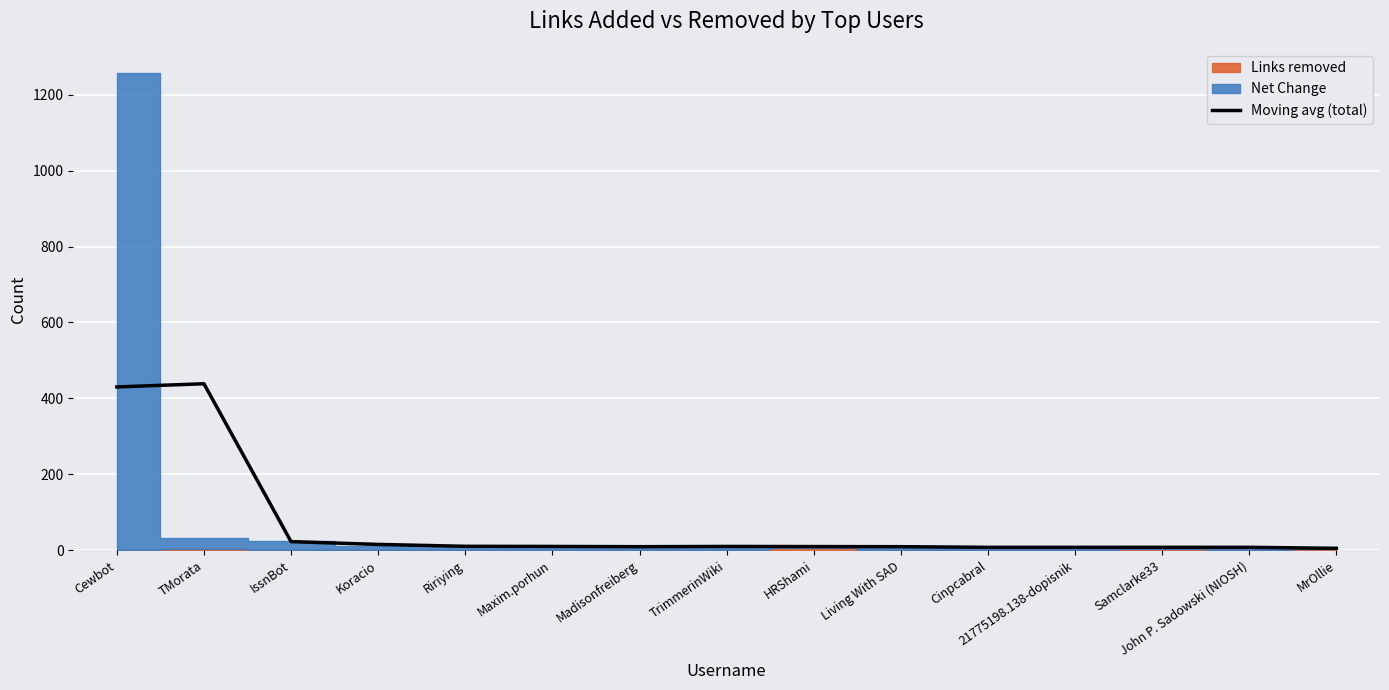

Is it true that Moving avg (total) equals 678.3 at TMorata?

False